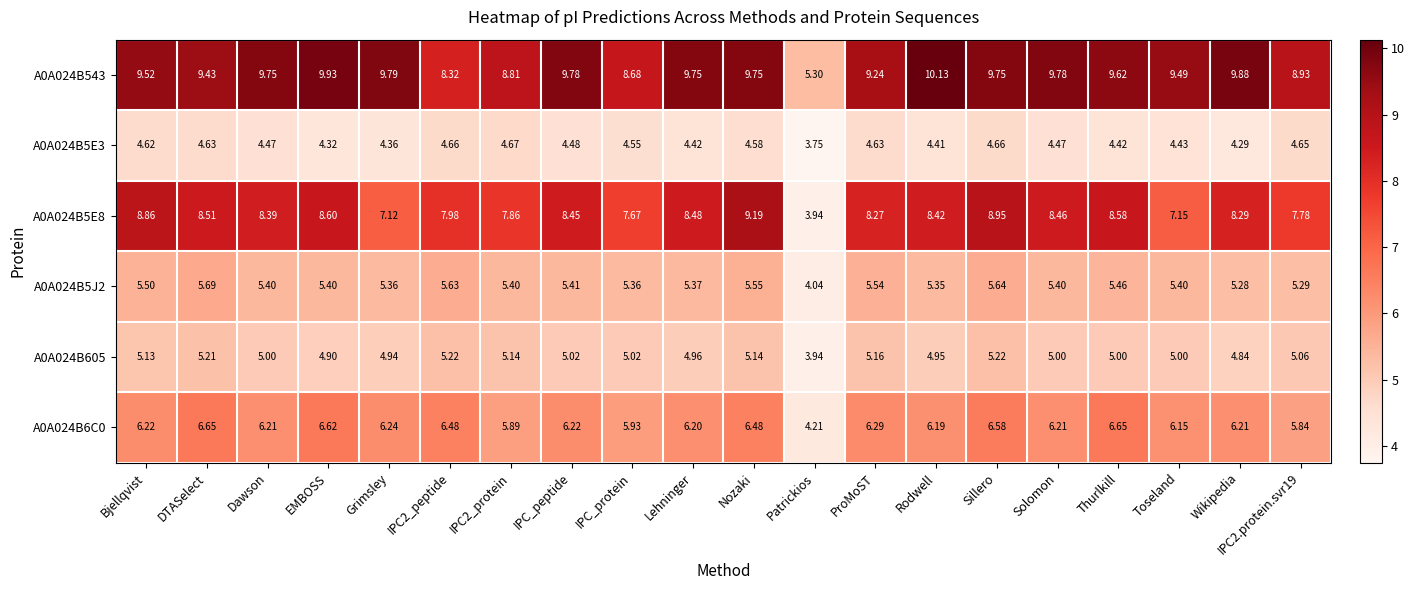

Which category has the highest value in the A0A024B5E8 series?

Nozaki